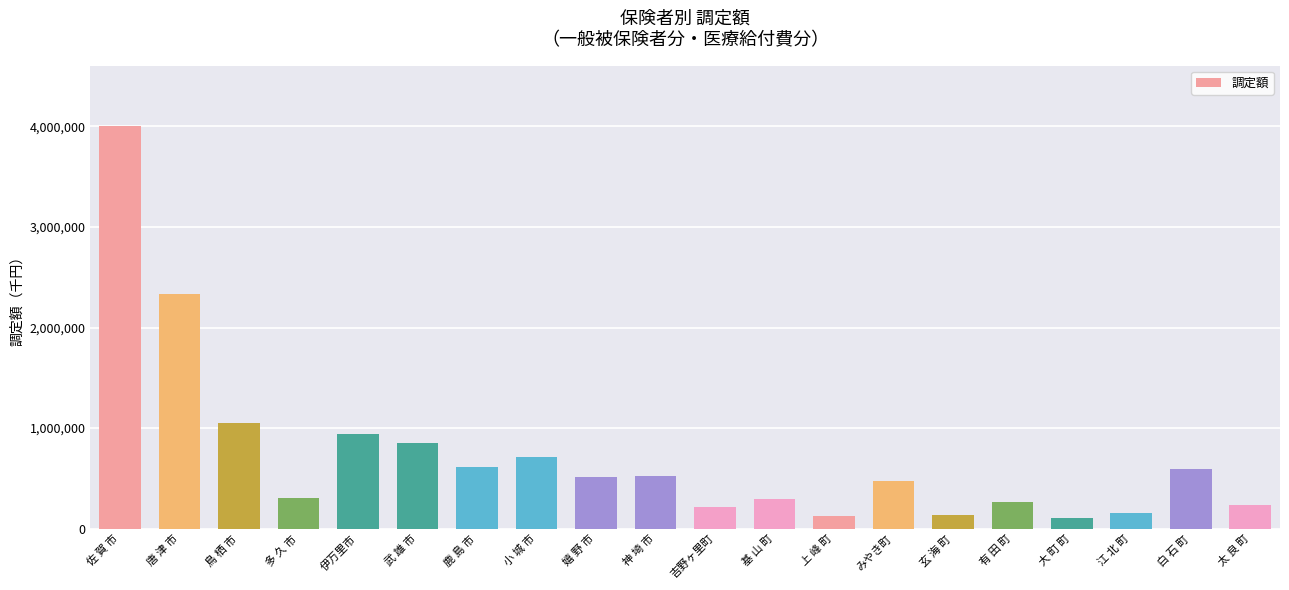

What position from the right is 伊万里市?

16